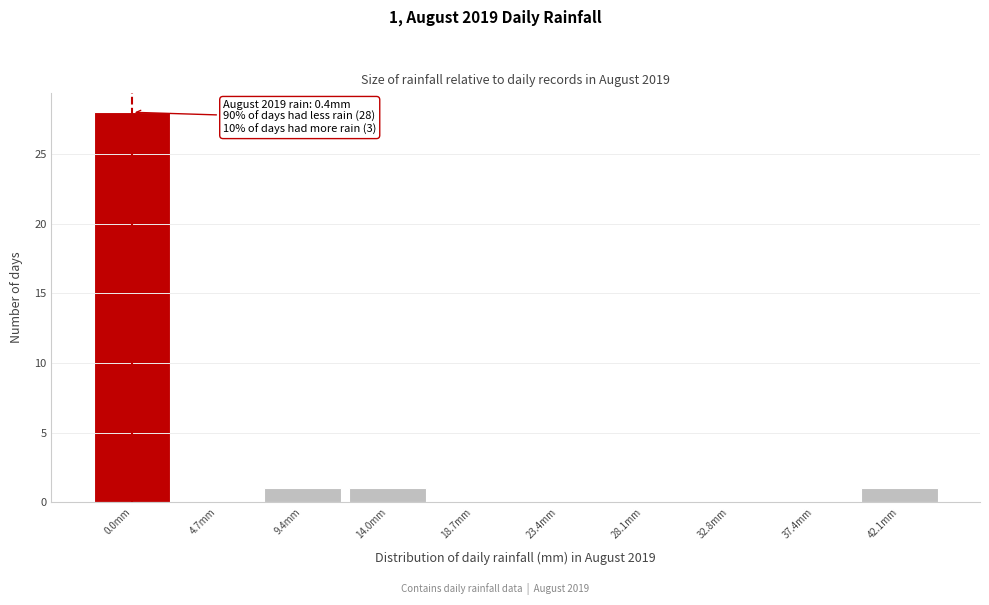

Reading left to right, transcribe all the data shown in this chart.

0.0mm=28	4.7mm=0	9.4mm=1	14.0mm=1	18.7mm=0	23.4mm=0	28.1mm=0	32.8mm=0	37.4mm=0	42.1mm=1